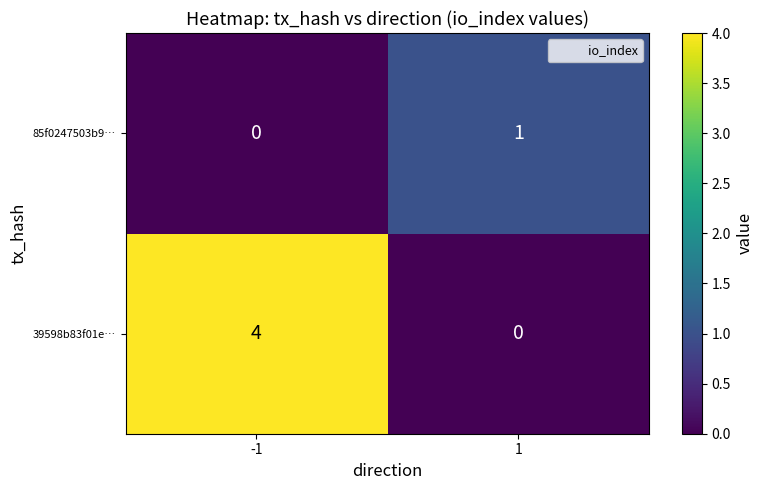

At 1, list the series in order from largest to smallest.

85f0247503b9…, 39598b83f01e…